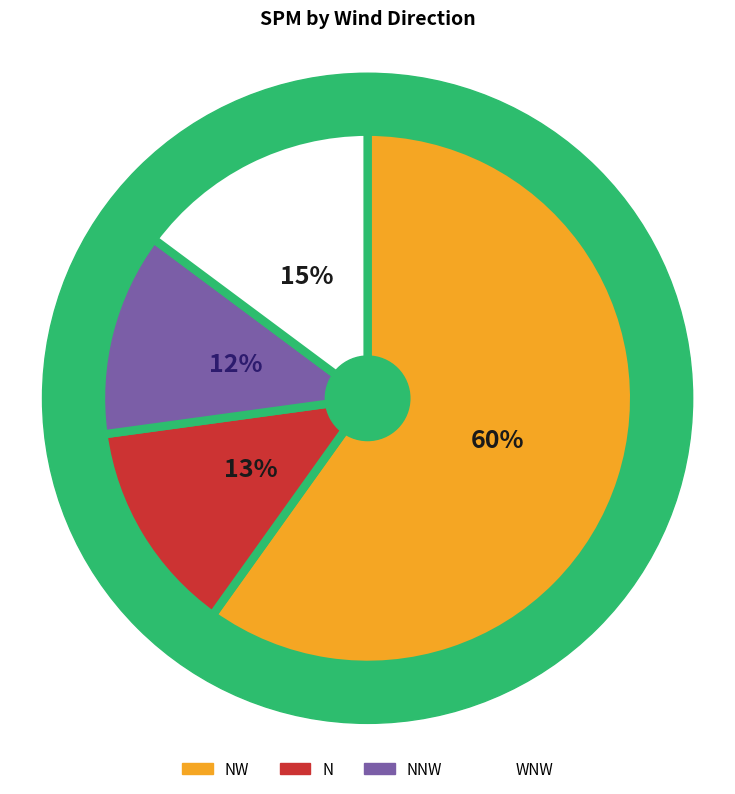

What percentage is the N slice, to the nearest percent?

13%